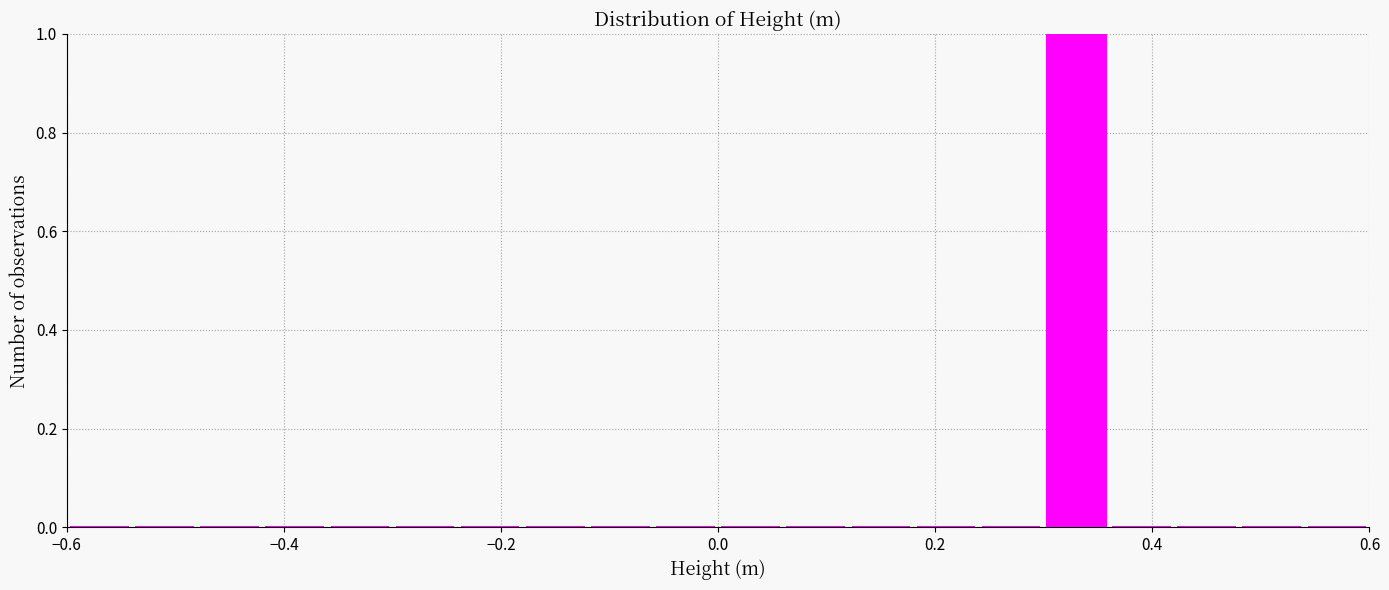

Around what value on the x-axis is the tallest bar? Give the approximate position of its centre, as read against the axis.

0.34